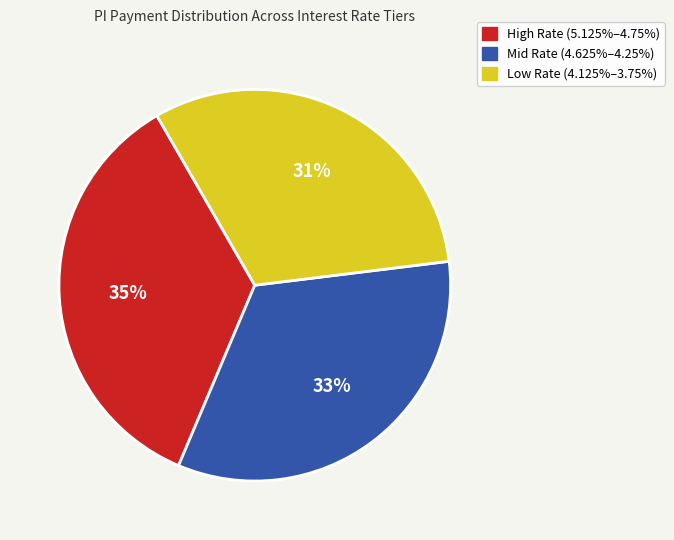

To the nearest percent, what is the average slice percentage?

33%